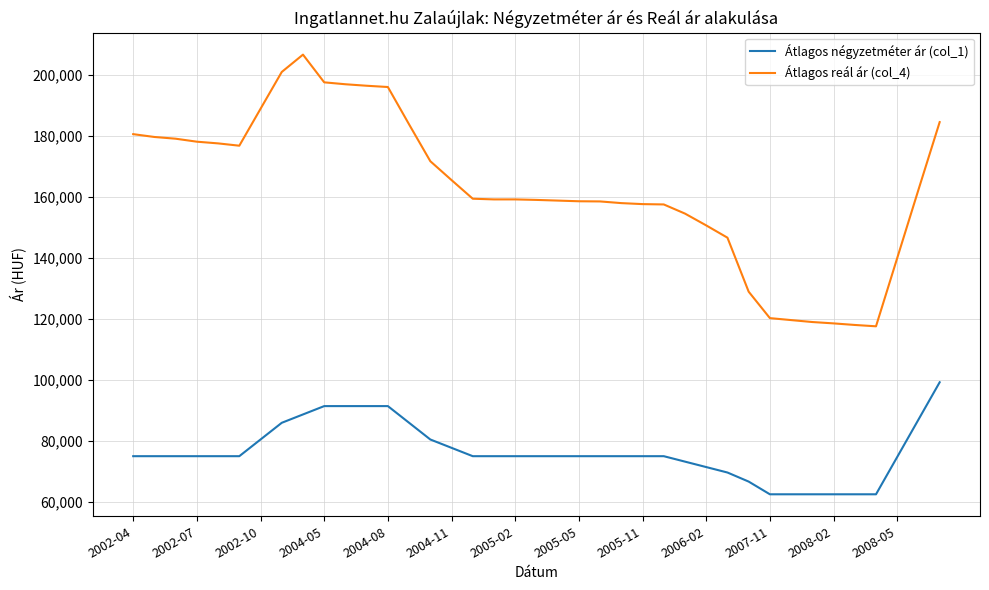

True or false: Átlagos négyzetméter ár (col_1) and Átlagos reál ár (col_4) cross at least once.

False